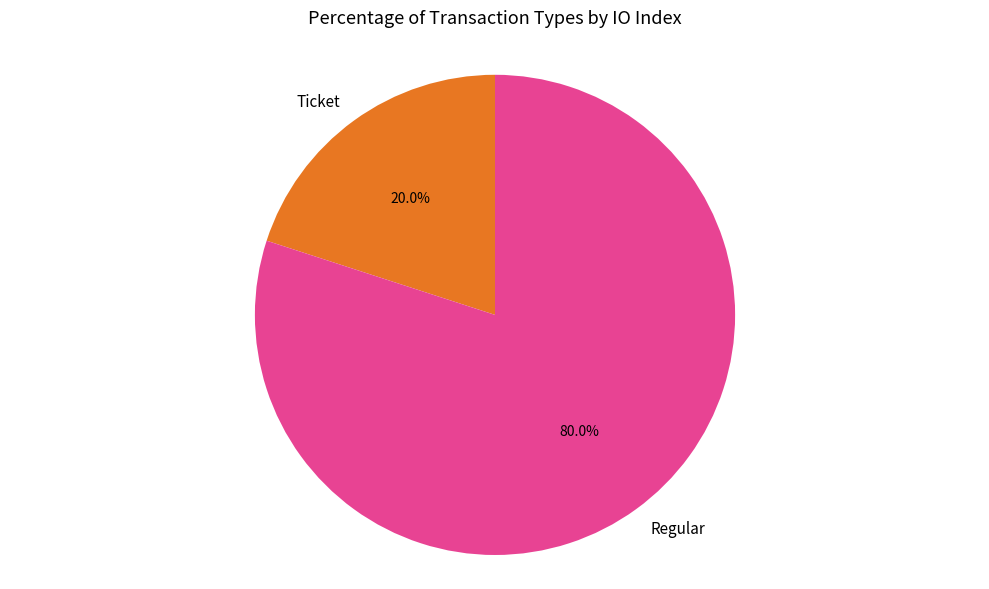

What percentage is the Regular slice, to the nearest percent?

80%